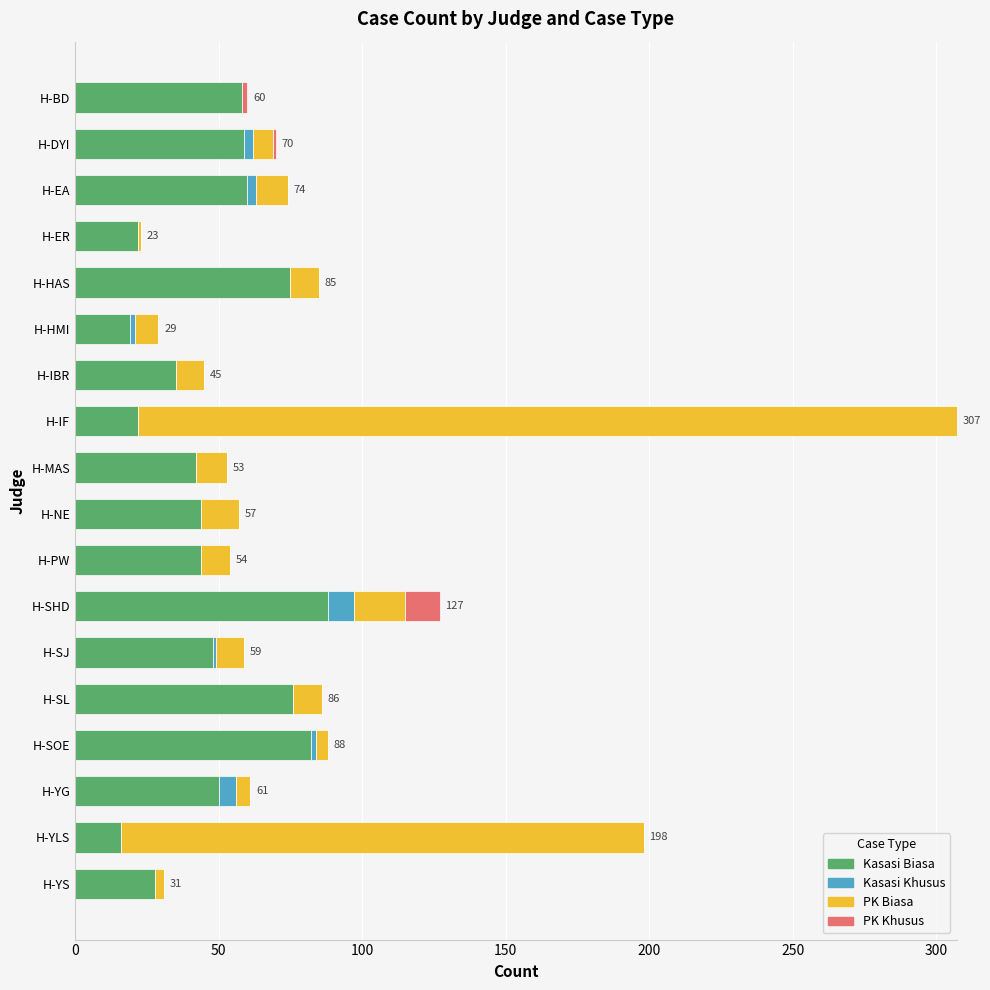

At which category is the sum across all series the highest?

H-IF